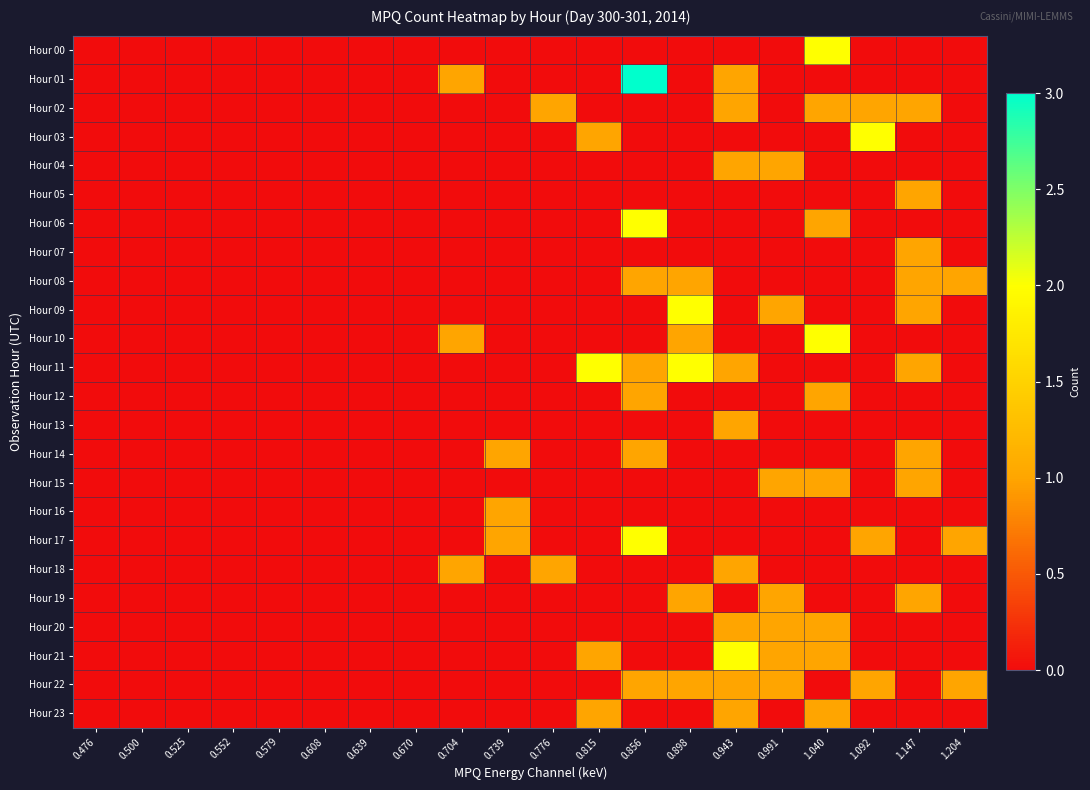

What is the maximum value shown in the chart?

3